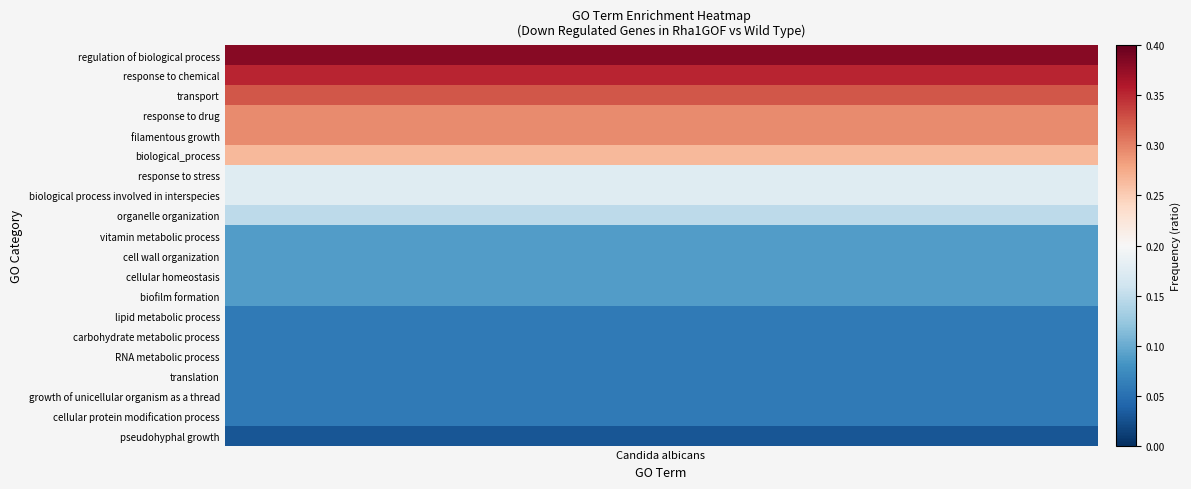

Reading left to right, what are all the values shown in this chart?

regulation of biological process=0.4	response to chemical=0.4	transport=0.3	response to drug=0.3	filamentous growth=0.3	biological_process=0.3	response to stress=0.2	biological process involved in interspecies=0.2	organelle organization=0.1	vitamin metabolic process=0.1	cell wall organization=0.1	cellular homeostasis=0.1	biofilm formation=0.1	lipid metabolic process=0.1	carbohydrate metabolic process=0.1	RNA metabolic process=0.1	translation=0.1	growth of unicellular organism as a thread=0.1	cellular protein modification process=0.1	pseudohyphal growth=0.0